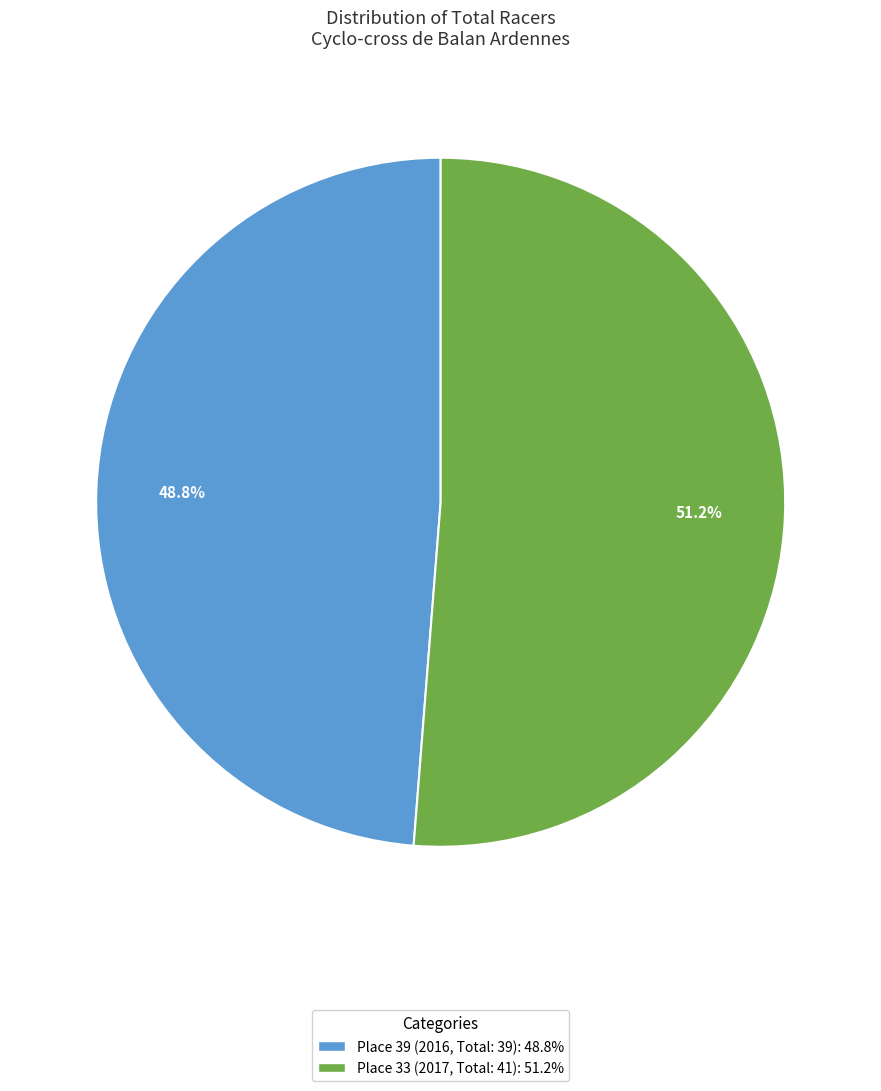

How many segments does this pie chart have?

2